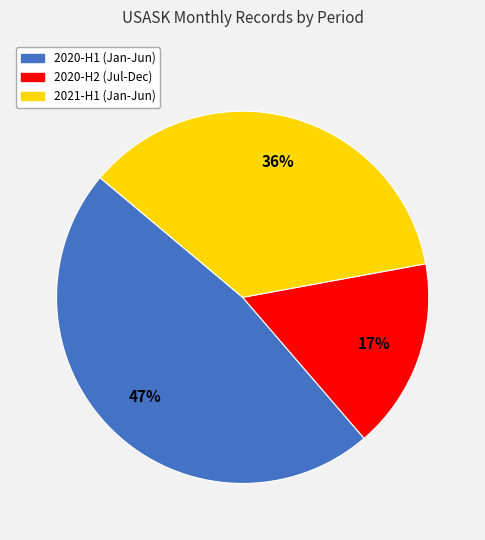

How many segments does this pie chart have?

3